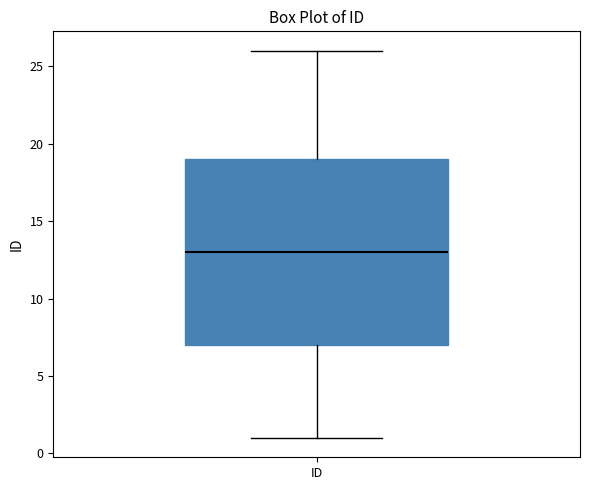

Read this box plot against the y-axis: the position of the median line, the range covered by the box, and the ends of both whiskers. The values are not printed on the chart, so give them approximately, as read against the axis.

median 13, box 7 to 19, whiskers 1 to 26